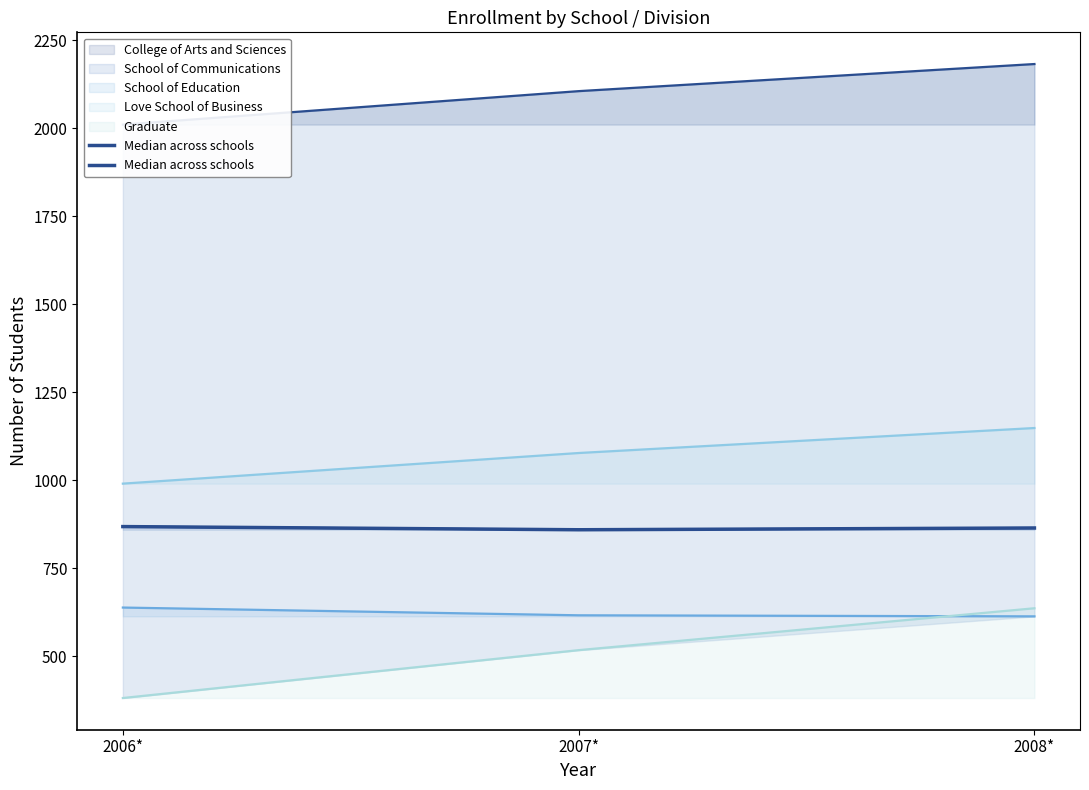

What is the value of the Graduate (line) point at the 3rd from the left?

636